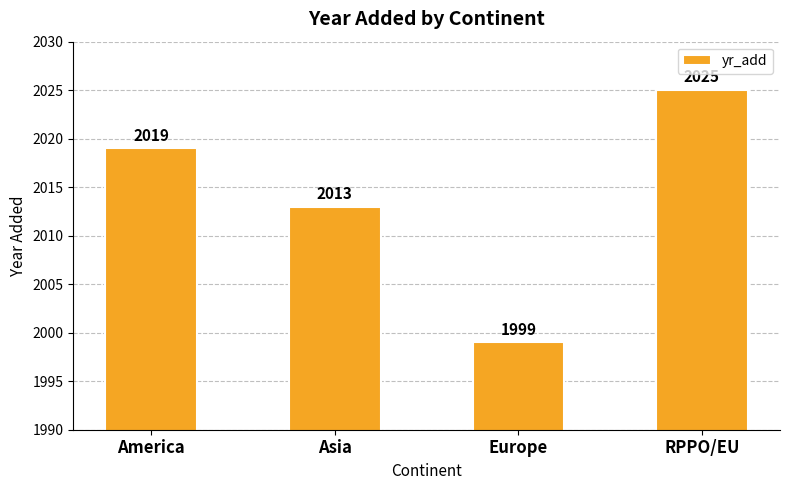

Does the chart contain any negative values?

No